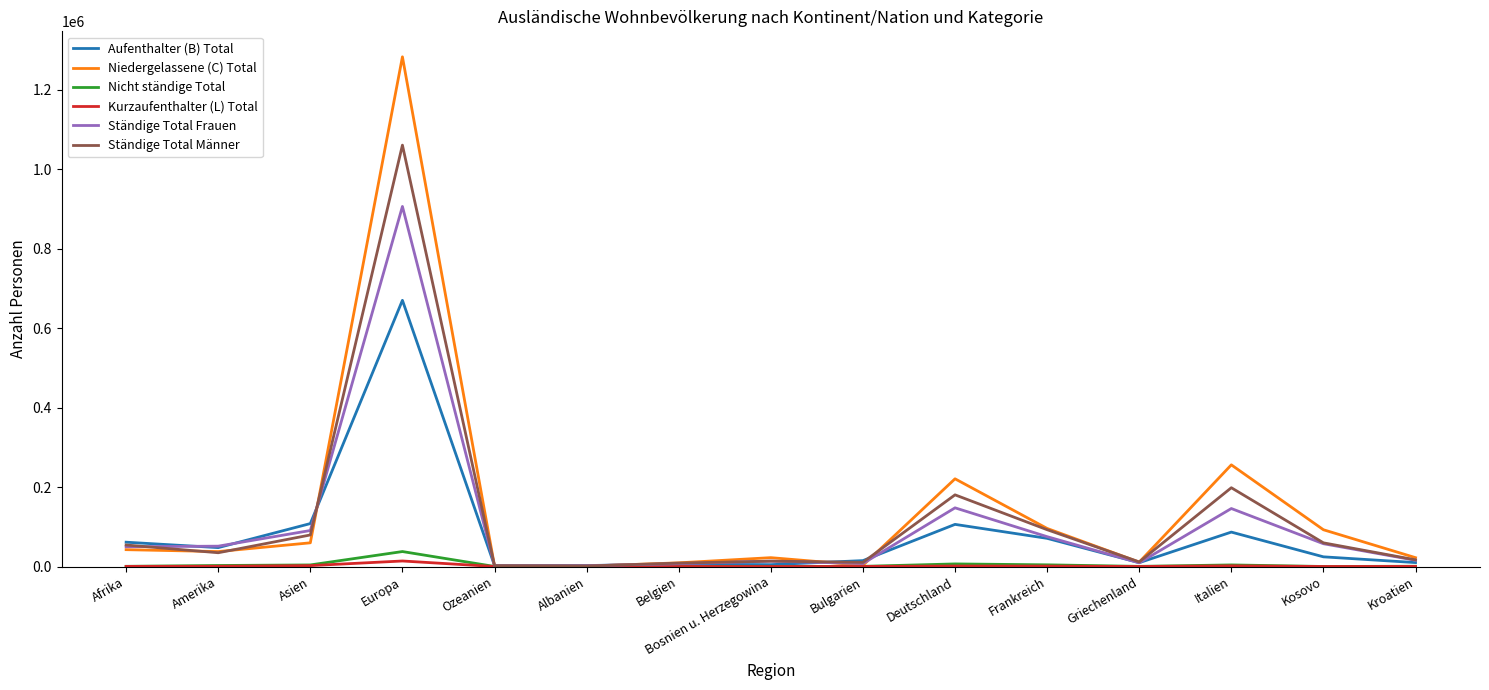

What is the sum of the Aufenthalter (B) Total values at Griechenland and Europa?

679416